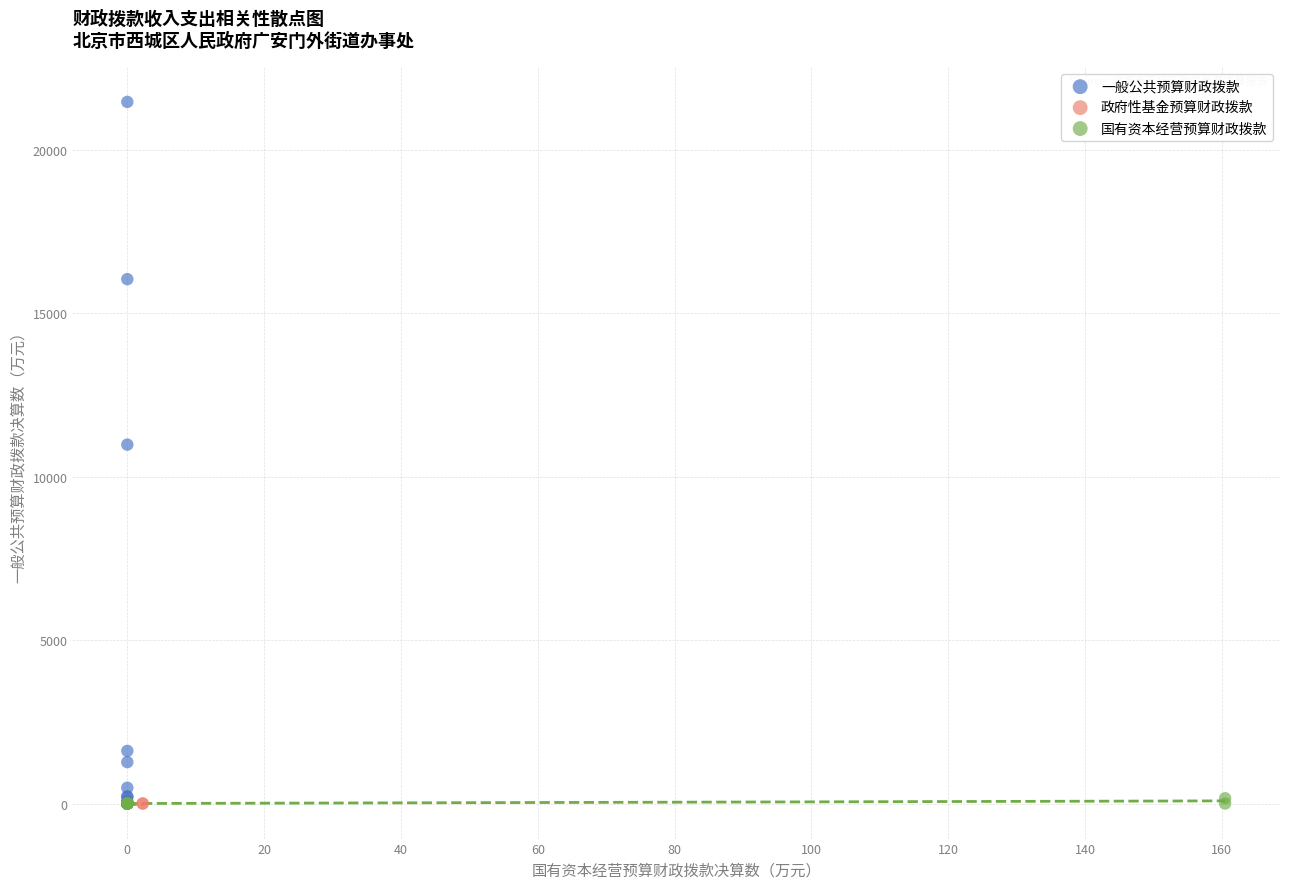

Which series has the largest Y range (max minus min)?

一般公共预算财政拨款